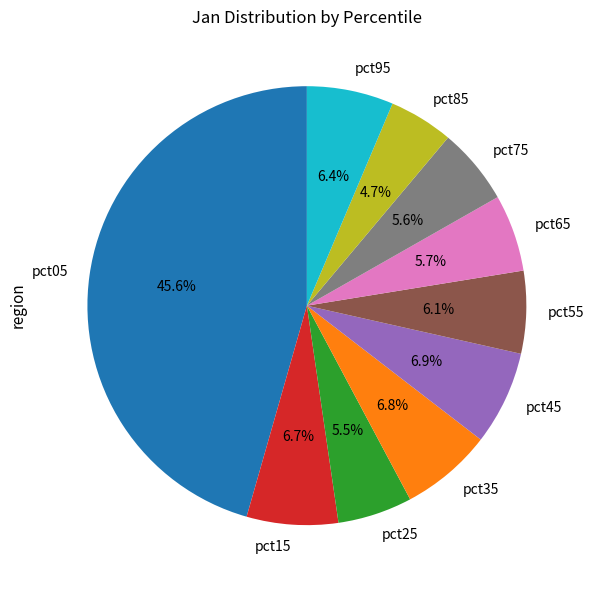

Is it true that pct35 is 7% of the pie?

True